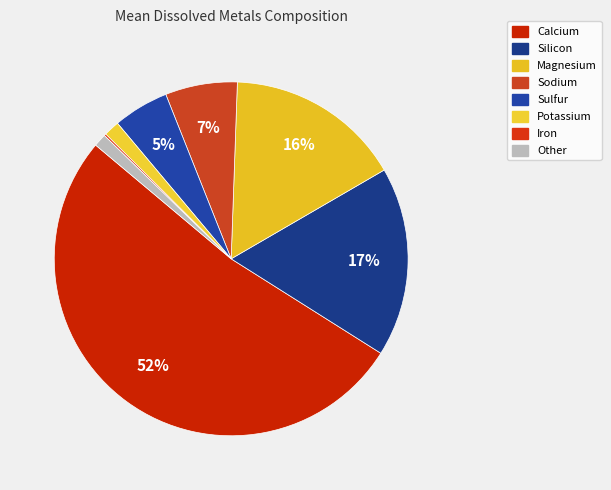

To the nearest percent, what is the difference between the largest and smallest slice percentages?

52%